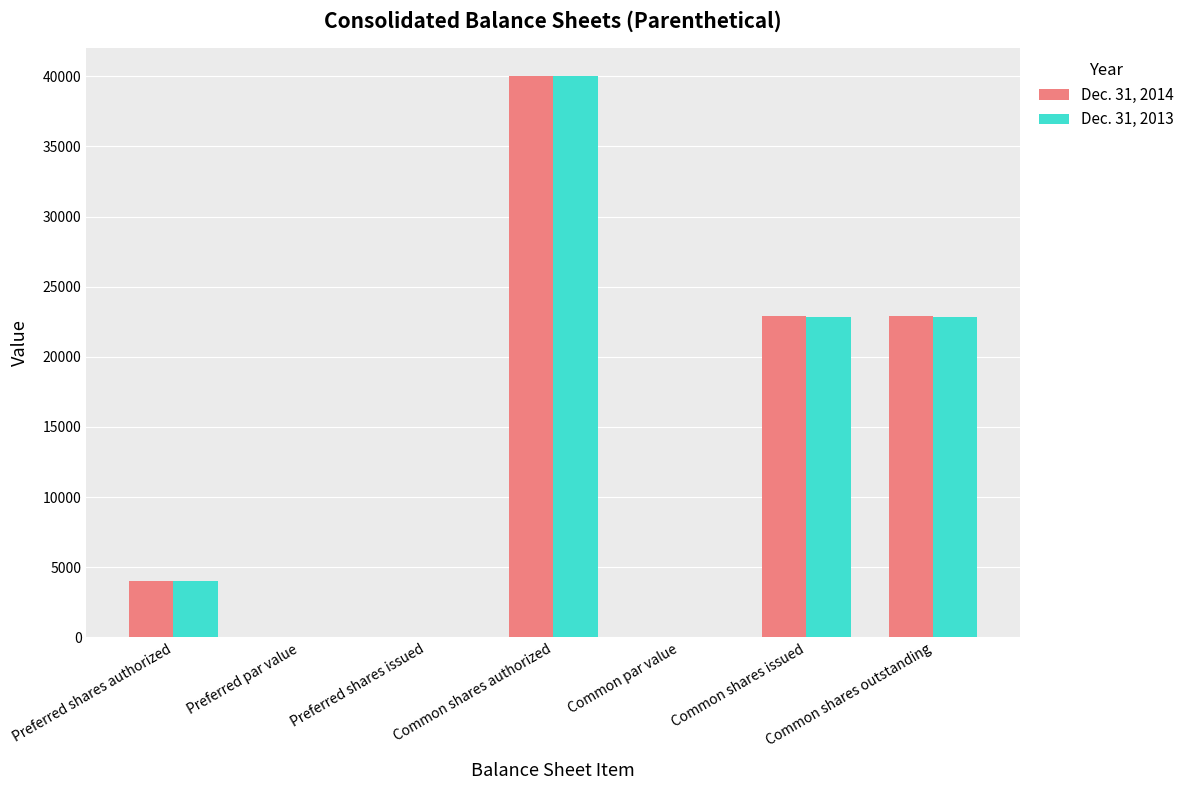

What is the highest value of the Dec. 31, 2014 series?

40000.0